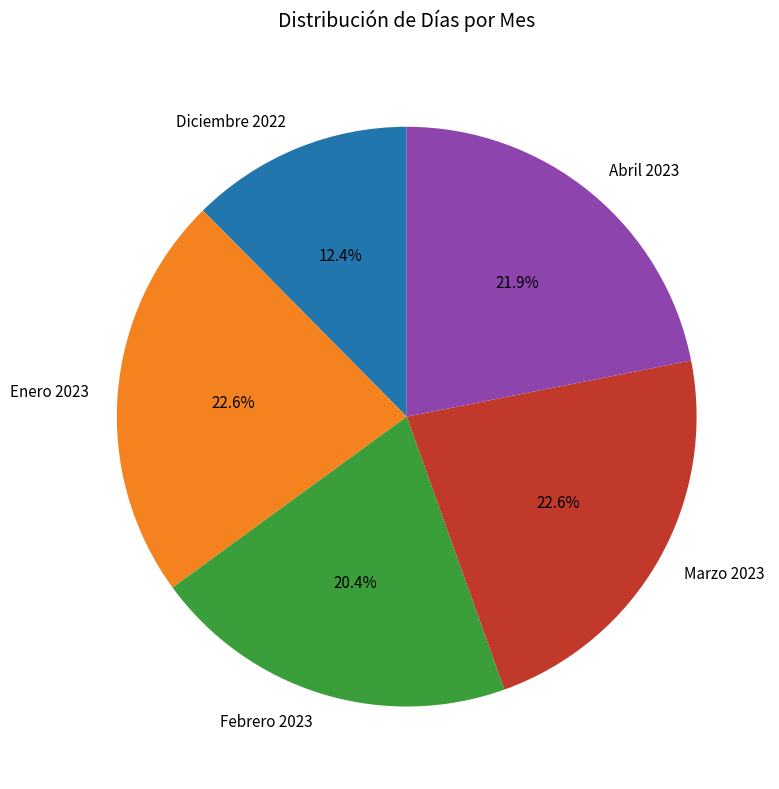

What is the ratio of the value at Abril 2023 to the value at Marzo 2023?

1.0